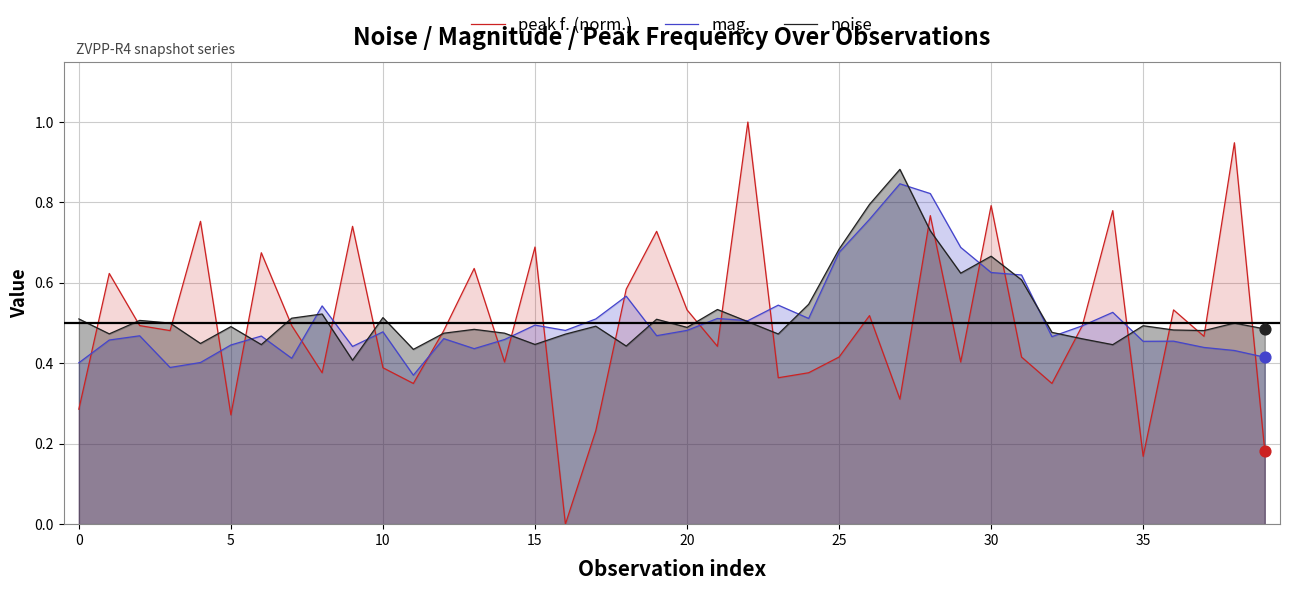

What are all the series names shown in the legend?

peak f. (norm.), mag., noise